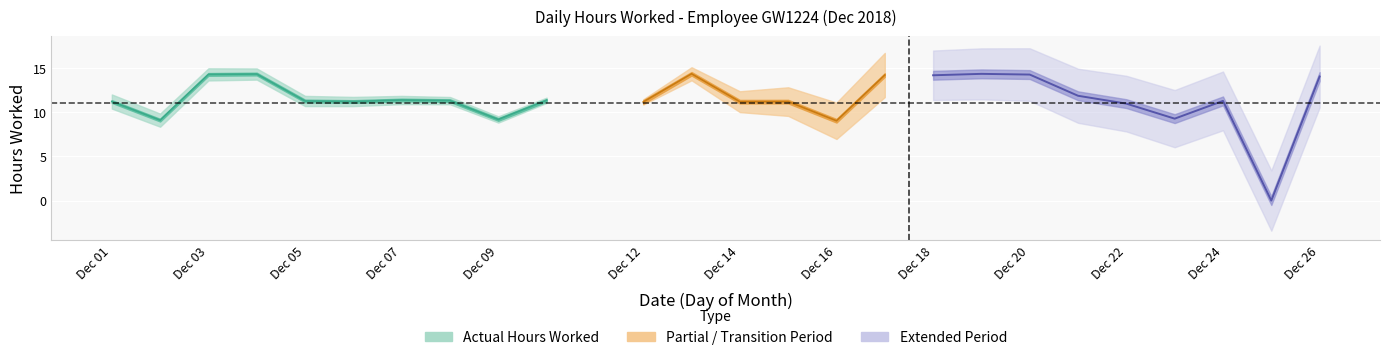

What is the change in value from 2 to 26?

+4.9